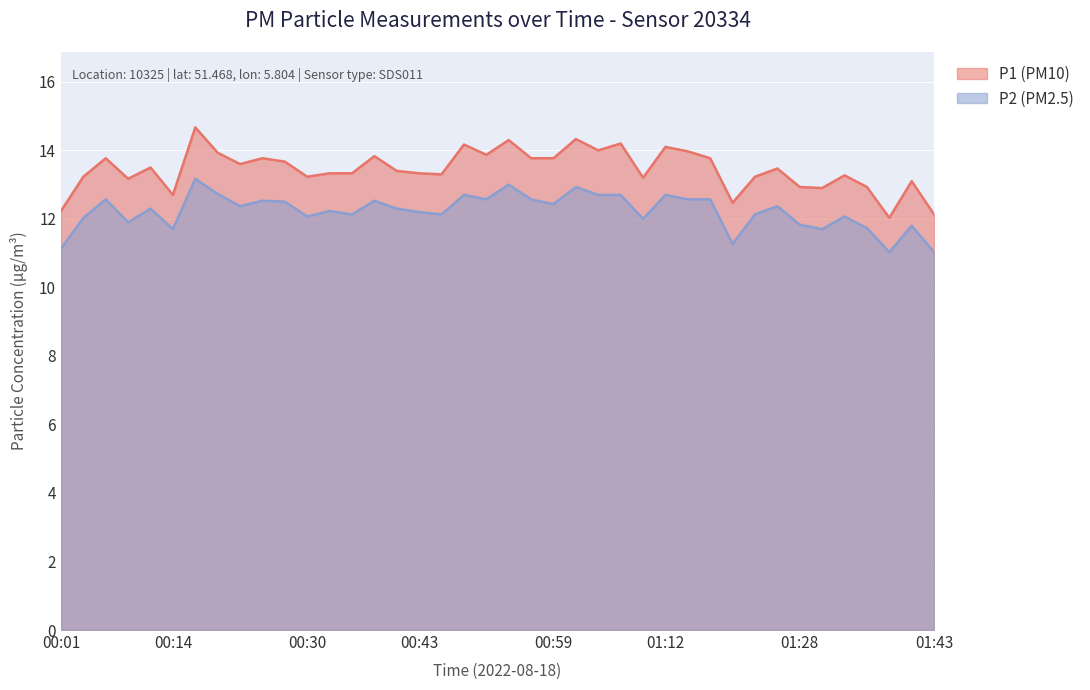

True or false: P1 (PM10) and P2 (PM2.5) cross at least once.

False